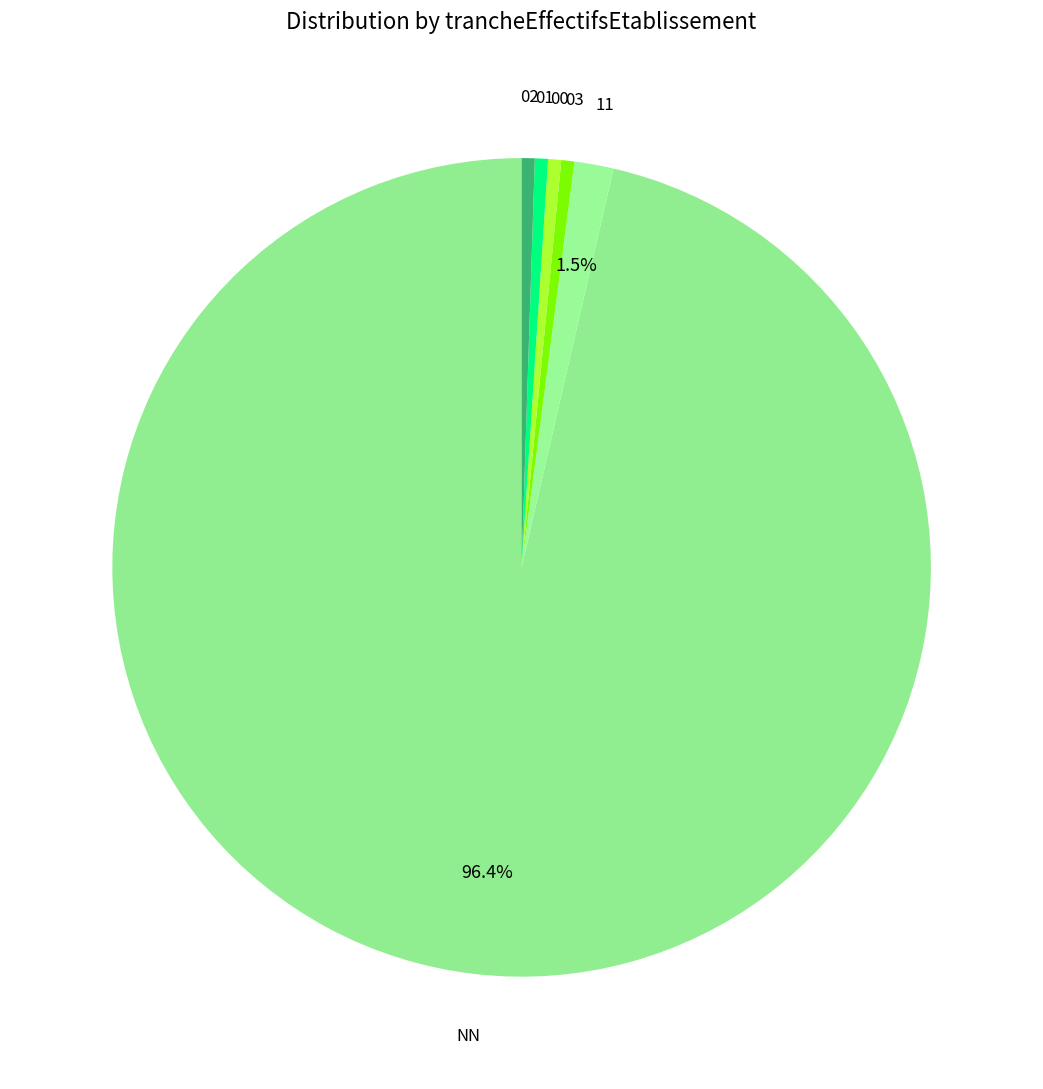

Which slice represents more than half of the pie?

NN